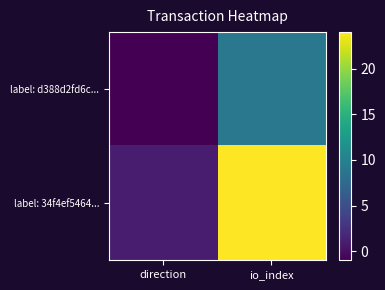

How many categories are shown in the chart?

2